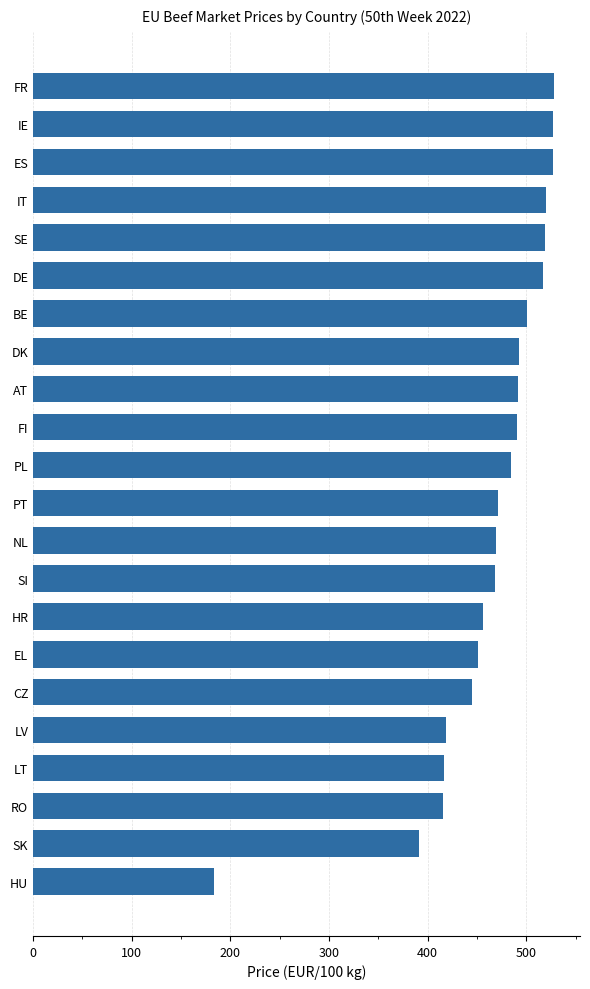

True or false: the data shows 726.1 at IE.

False